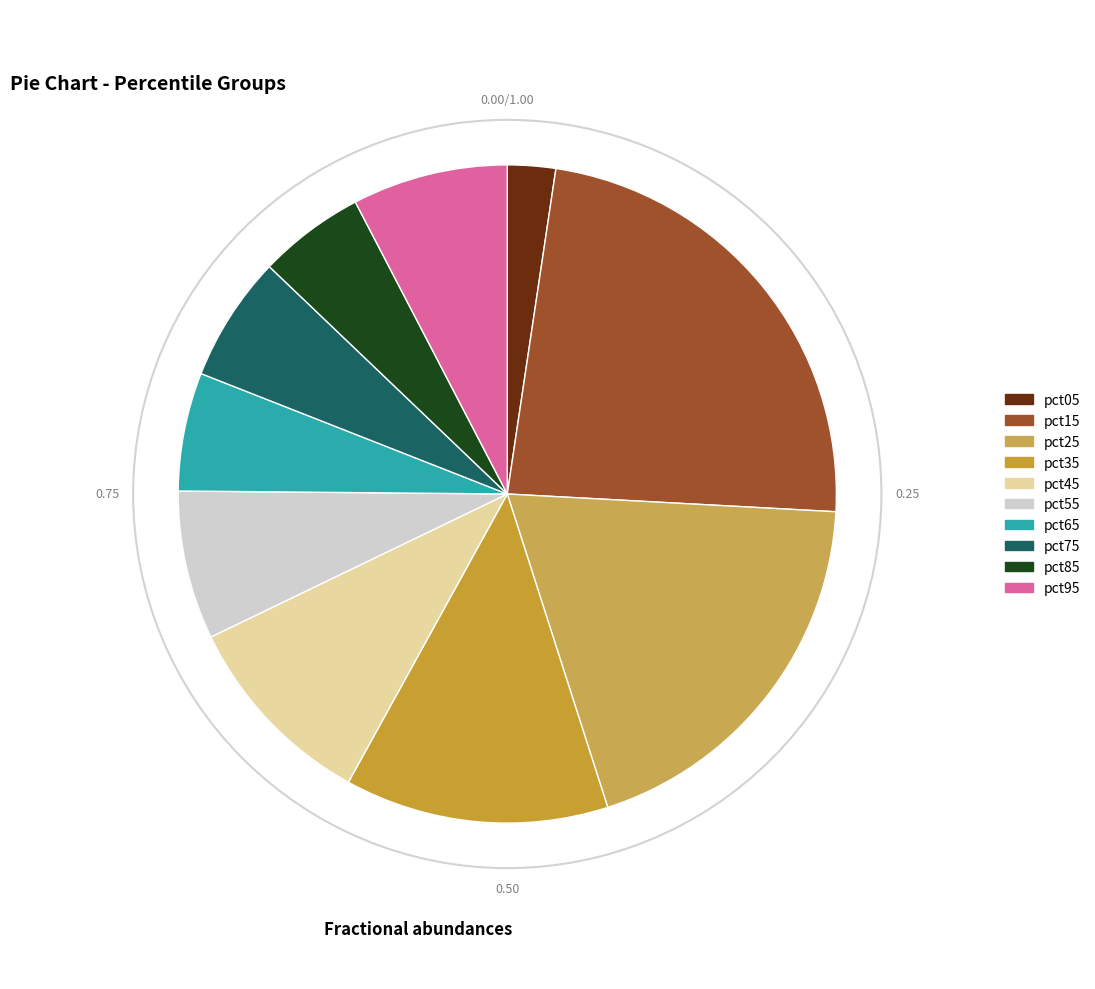

What percentage do pct75 and pct65 together represent?

12.0%